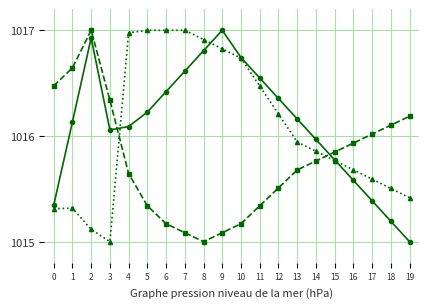

What is the difference between the highest and lowest values at 13?

0.5